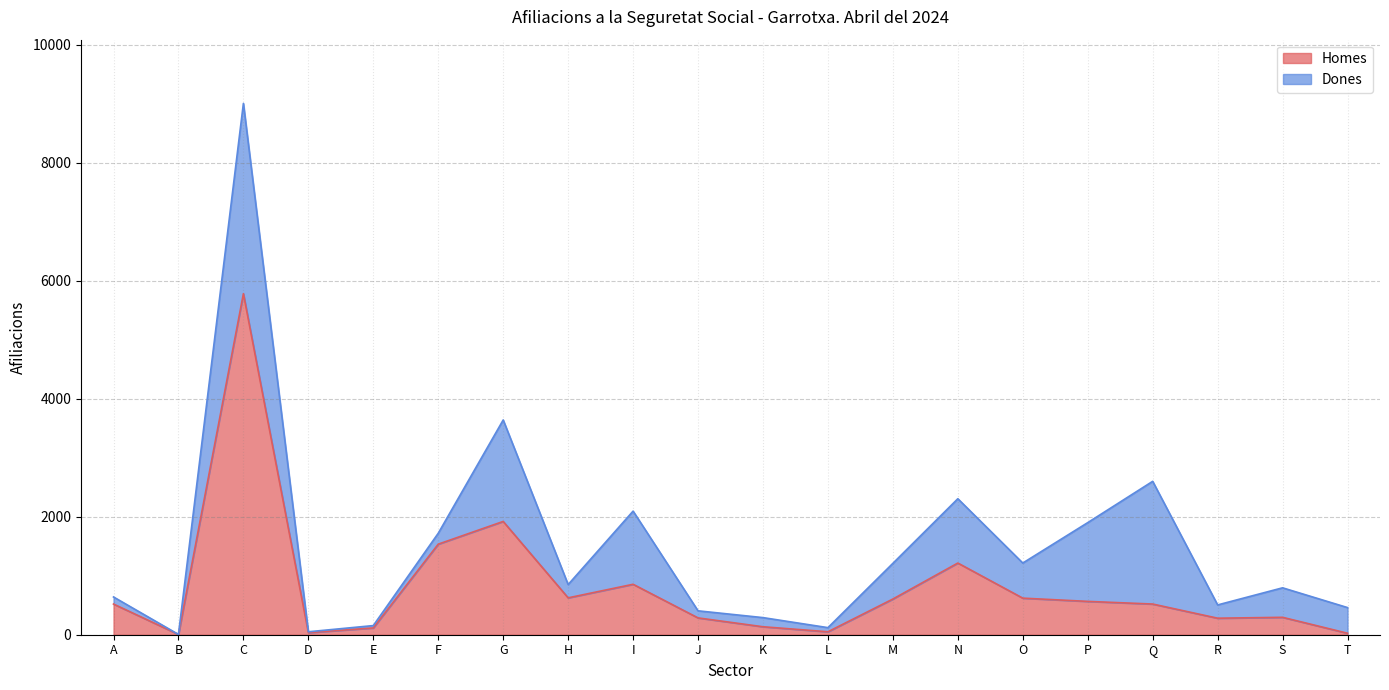

The value at I is 1412. True or false?

False